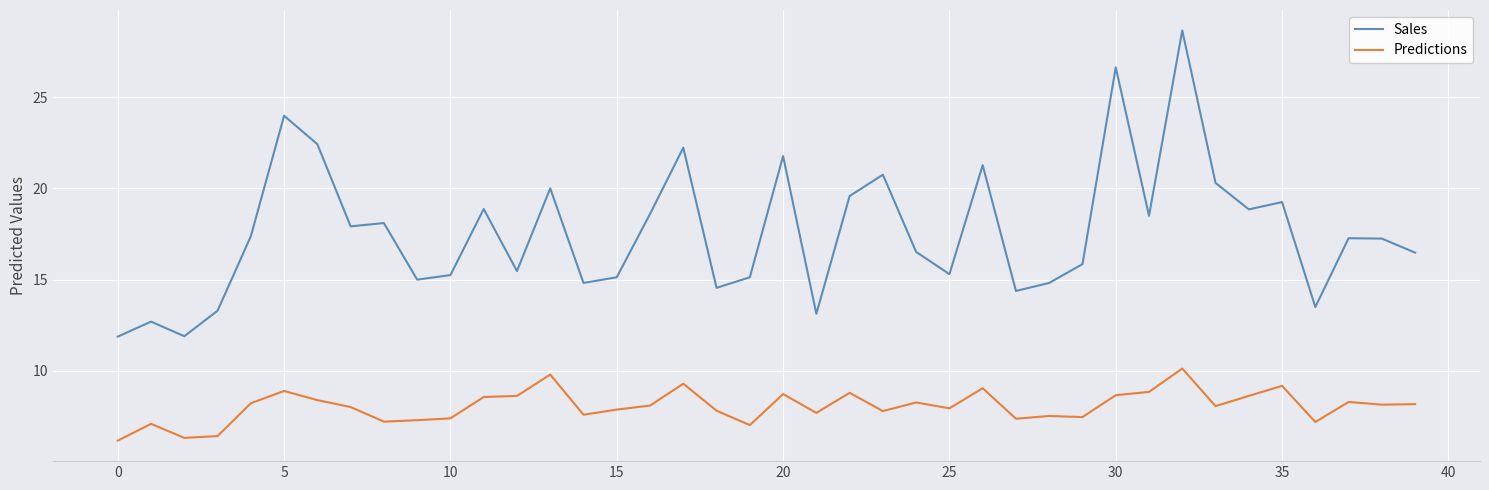

Which series has the largest total across all categories?

Sales